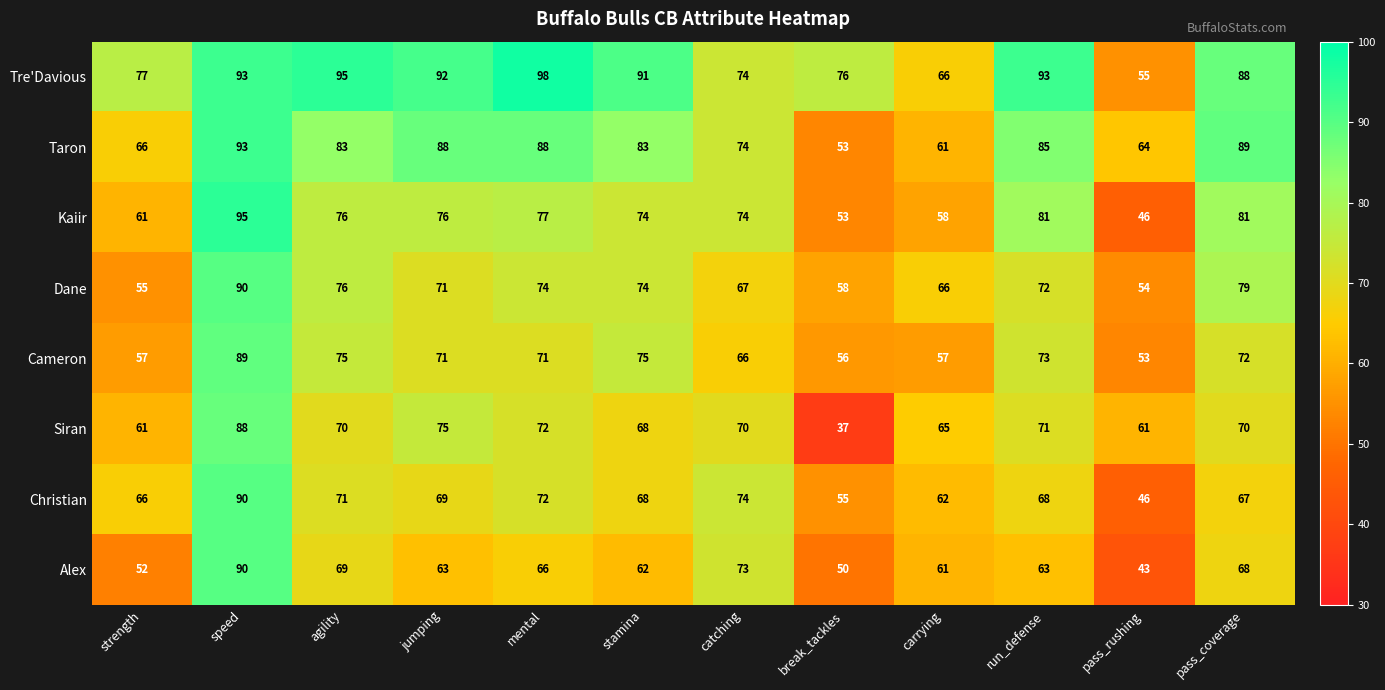

What is the difference between the maximum and minimum values in the Alex series?

47